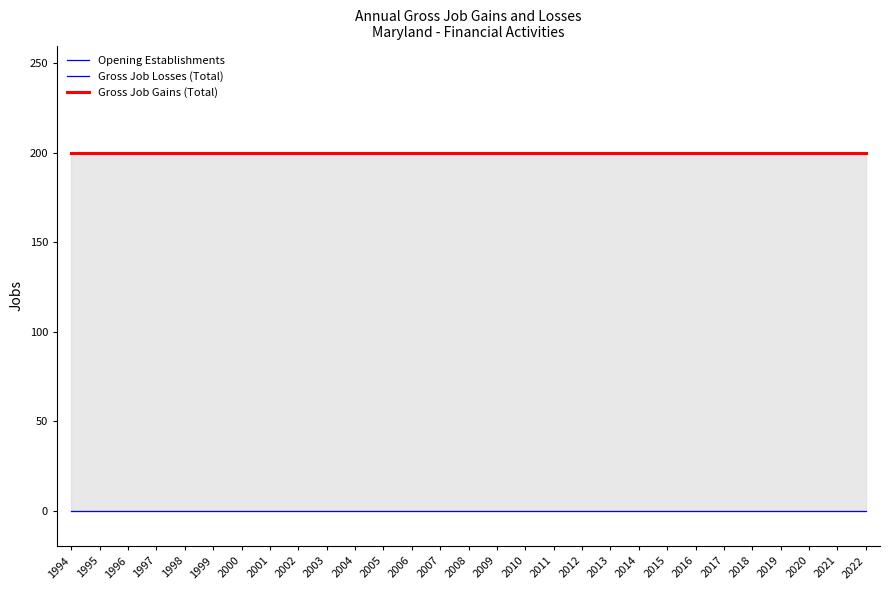

Which series has the largest range (max minus min)?

Opening Establishments